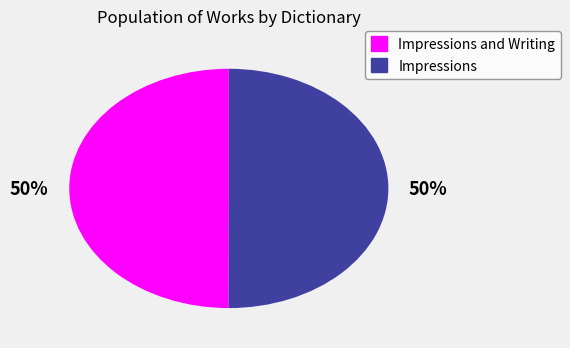

Do Impressions and Impressions and Writing together represent more than half of the pie?

Yes